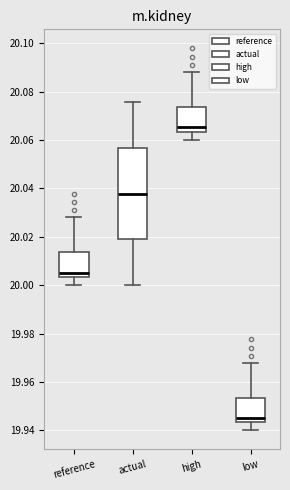

Where does the median line of the box for reference sit on the y-axis? The values are not printed on the chart, so give them approximately, as read against the axis.

20.006